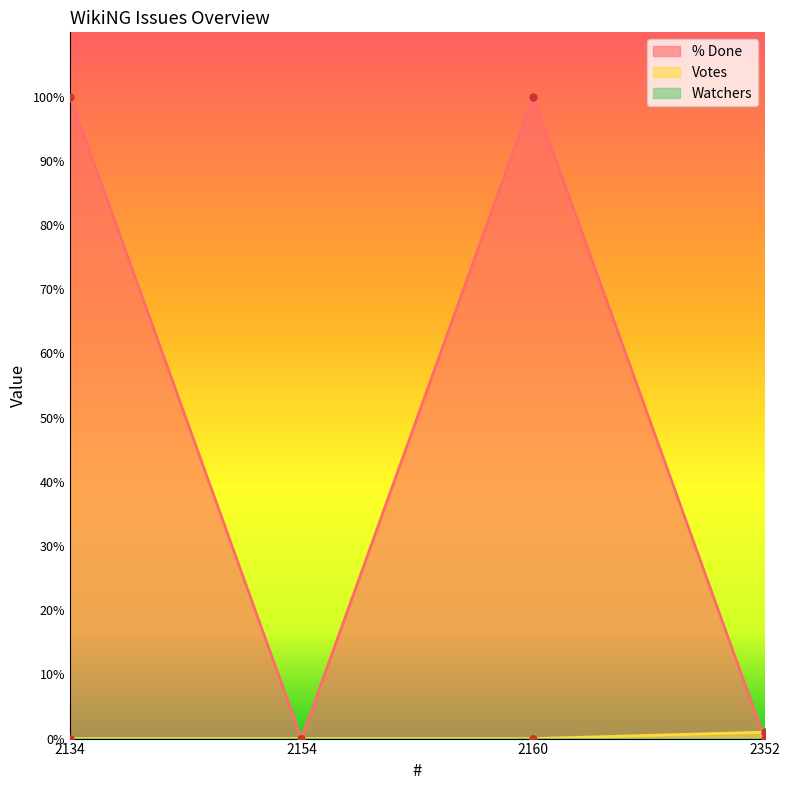

List the labels in order of % Done value, largest first.

2134, 2160, 2154, 2352